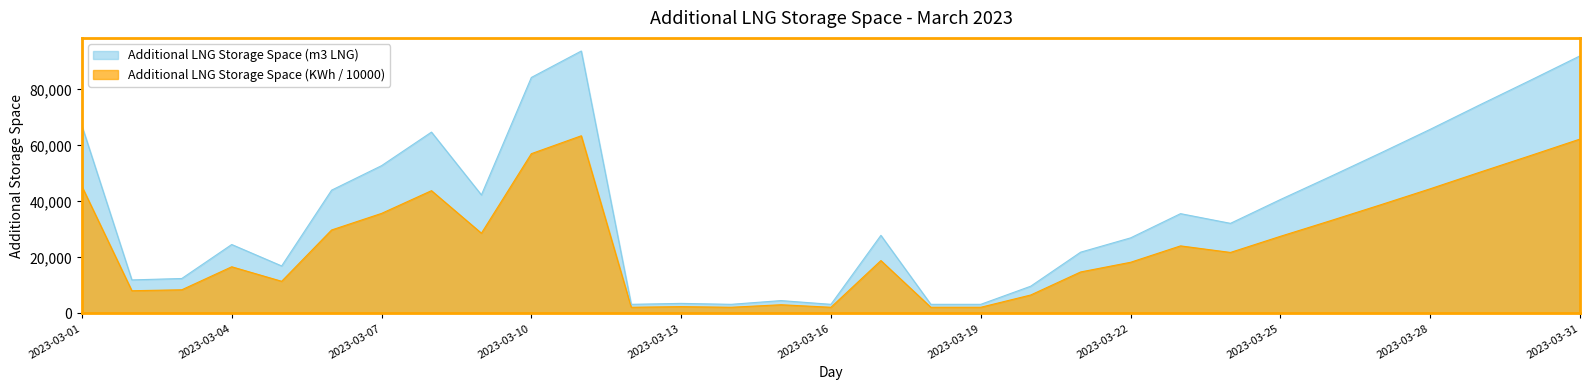

The Additional LNG Storage Space (m3 LNG) series shows 44016.0 at 2023-03-06. True or false?

True